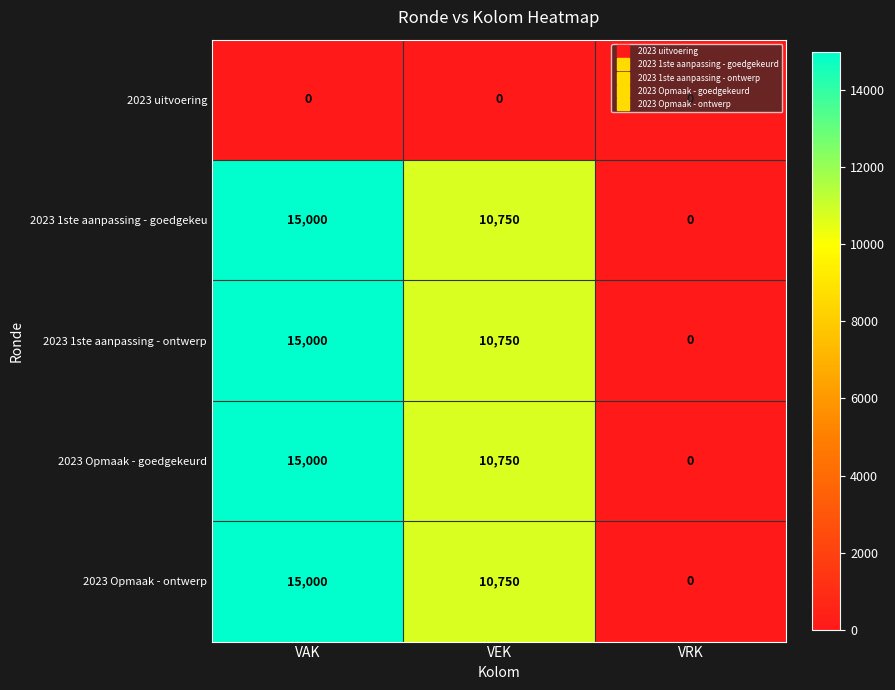

True or false: 2023 1ste aanpassing - goedgekeu has a value of -8782 at VRK.

False